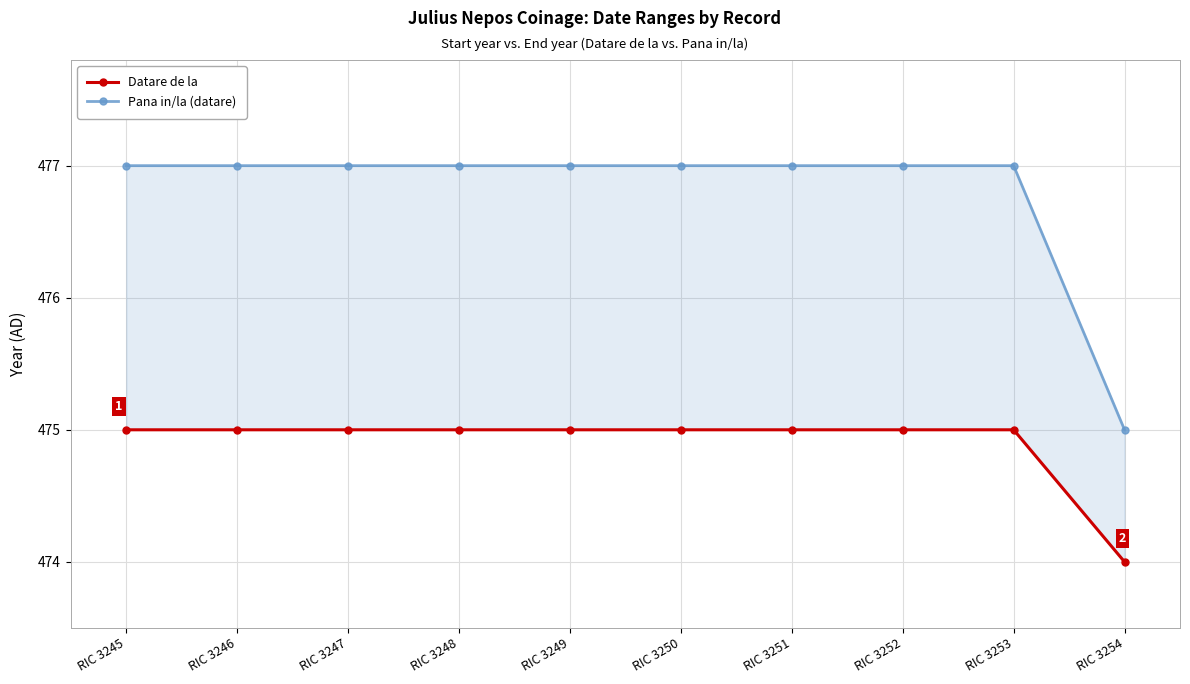

What is the maximum value shown in the chart?

477